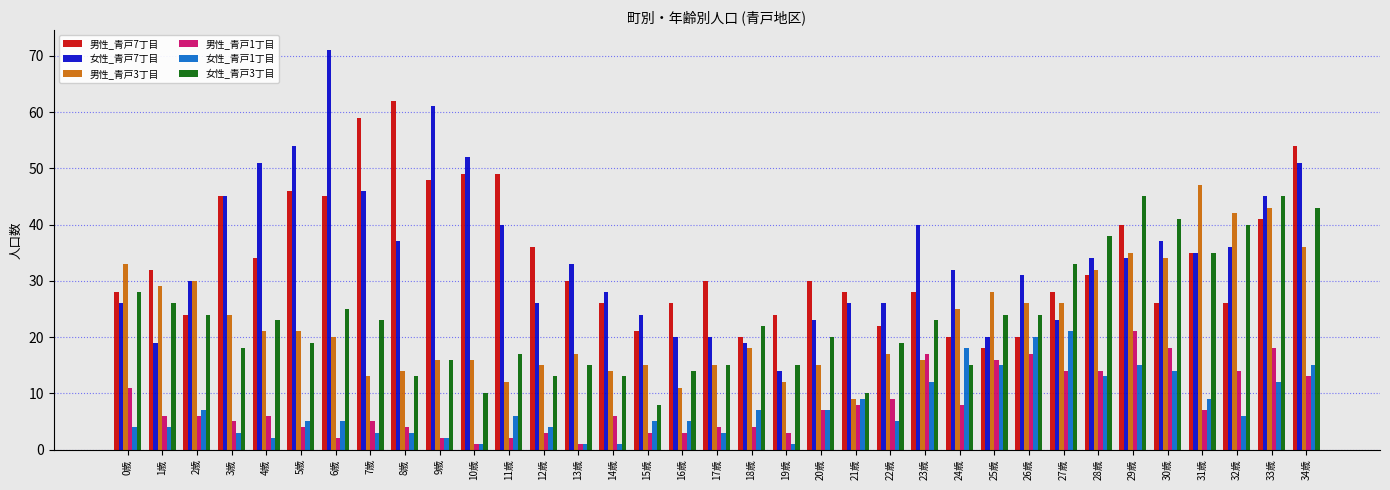

At which label does 男性_青戸1丁目 first exceed 6?

0歳